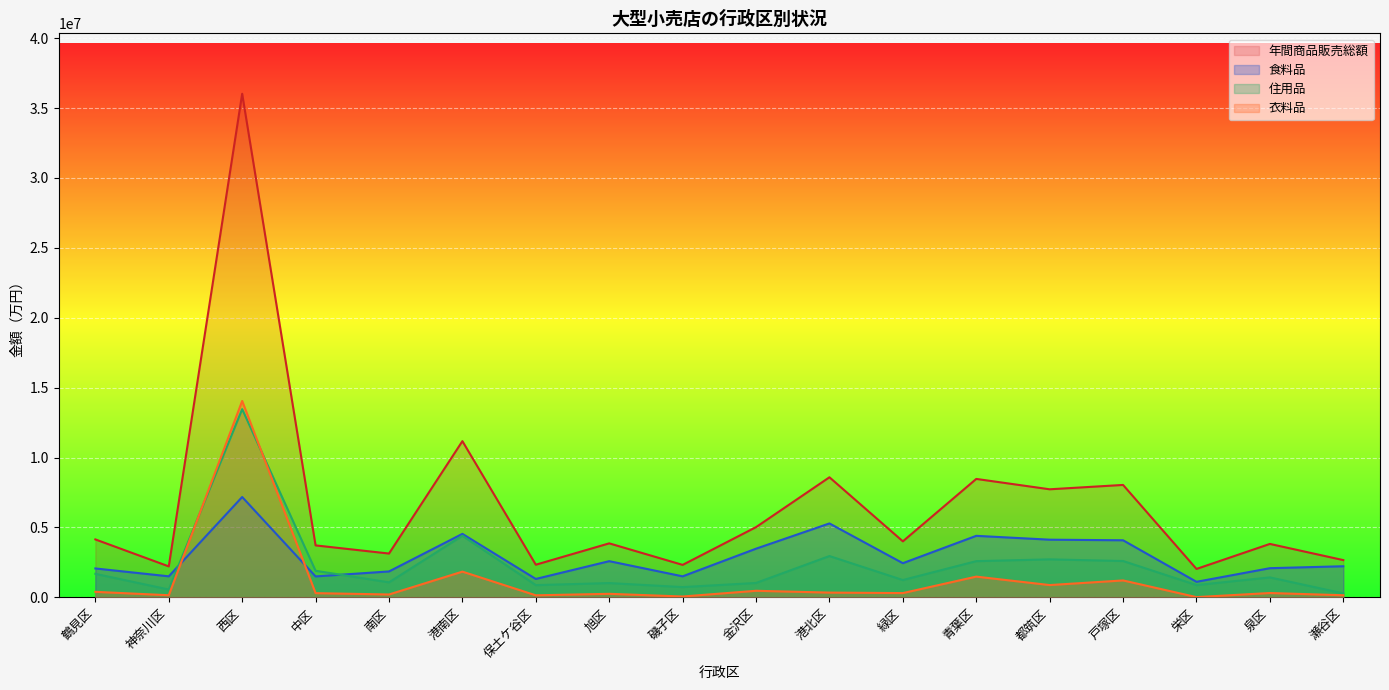

True or false: 衣料品 has more than 2 points higher than both neighbors.

True